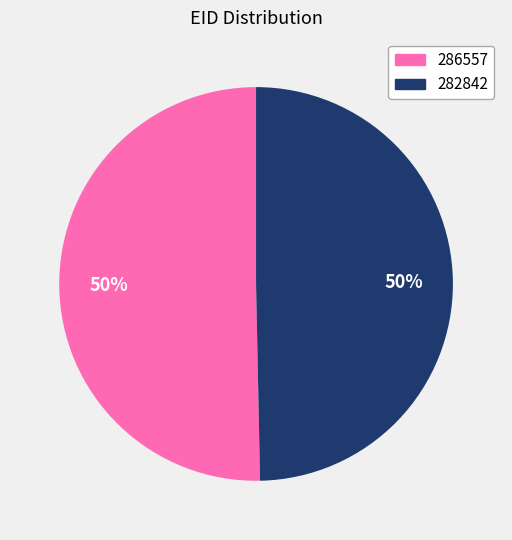

To the nearest percent, what is the average slice percentage?

50%